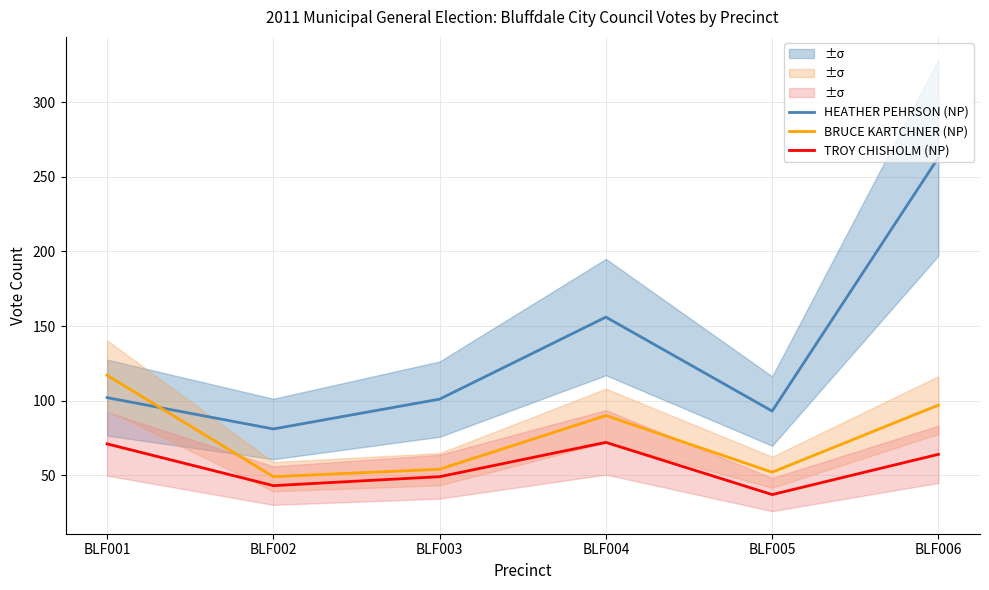

Is the value of BRUCE KARTCHNER (NP) at BLF005 greater than the value of TROY CHISHOLM (NP) at BLF001?

No